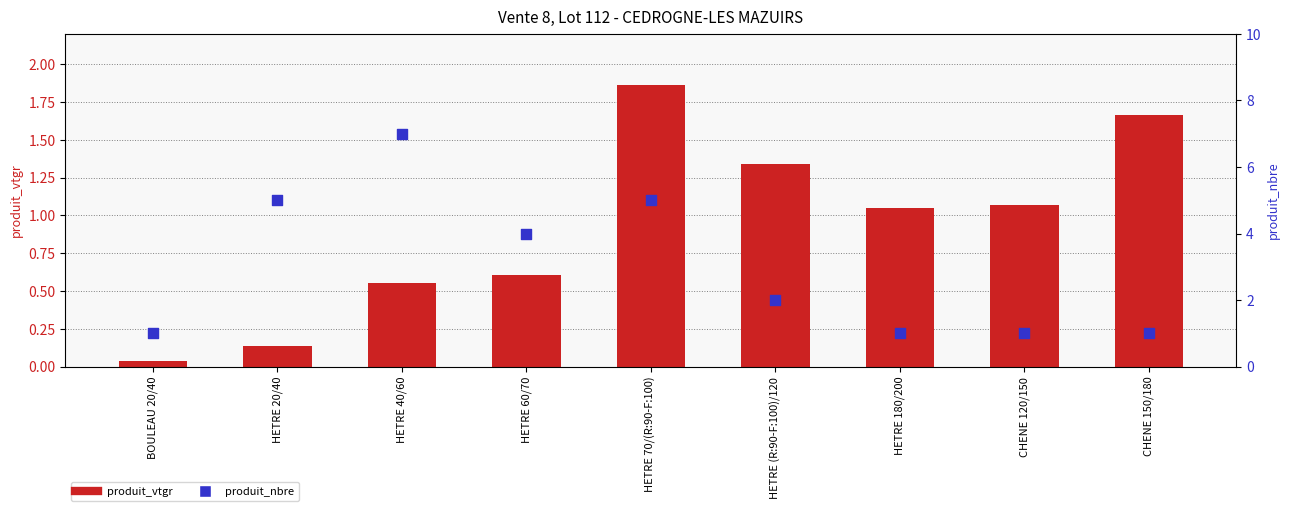

What are all the series names shown in the legend?

produit_vtgr, produit_nbre